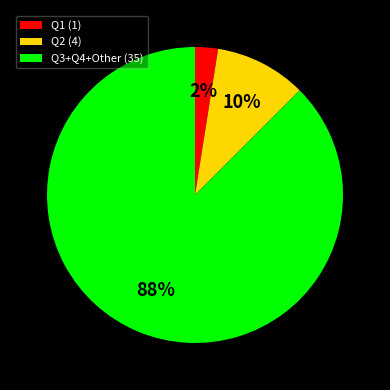

Count the number of slices in the pie.

3